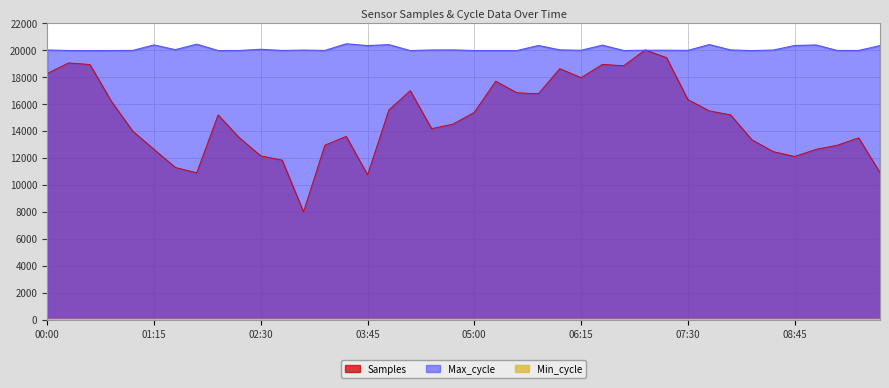

Reading left to right, what are all the values shown in this chart?

Samples: 00:00=18254.1	00:15=19035.3	00:30=18917.6	00:45=16192.9	01:00=13985.9	01:15=12625.9	01:30=11284.7	01:45=10894.1	02:00=15181.2	02:15=13482.4	02:30=12145.9	02:45=11830.6	03:00=8000.0	03:15=12936.5	03:30=13590.6	03:45=10743.5	04:00=15552.9	04:15=16978.8	04:30=14160.0	04:45=14498.8	05:00=15374.1	05:15=17680.0	05:30=16823.5	05:45=16748.2	06:00=18611.8	06:15=17943.5	06:30=18922.4	06:45=18828.2	07:00=20000.0	07:15=19425.9	07:30=16324.7	07:45=15482.4	08:00=15185.9	08:15=13336.5	08:30=12461.2	08:45=12103.5	09:00=12625.9	09:15=12936.5	09:30=13482.4	09:45=10894.1
Max_cycle: 00:00=19991.0	00:15=19952.0	00:30=19948.0	00:45=19953.0	01:00=19959.0	01:15=20366.0	01:30=20015.0	01:45=20424.0	02:00=19952.0	02:15=19955.0	02:30=20045.0	02:45=19957.0	03:00=19985.0	03:15=19957.0	03:30=20452.0	03:45=20318.0	04:00=20390.0	04:15=19948.0	04:30=19992.0	04:45=19998.0	05:00=19951.0	05:15=19951.0	05:30=19951.0	05:45=20326.0	06:00=20001.0	06:15=19970.0	06:30=20351.0	06:45=19952.0	07:00=19976.0	07:15=19975.0	07:30=19962.0	07:45=20395.0	08:00=19997.0	08:15=19945.0	08:30=19988.0	08:45=20322.0	09:00=20366.0	09:15=19957.0	09:30=19955.0	09:45=20318.0